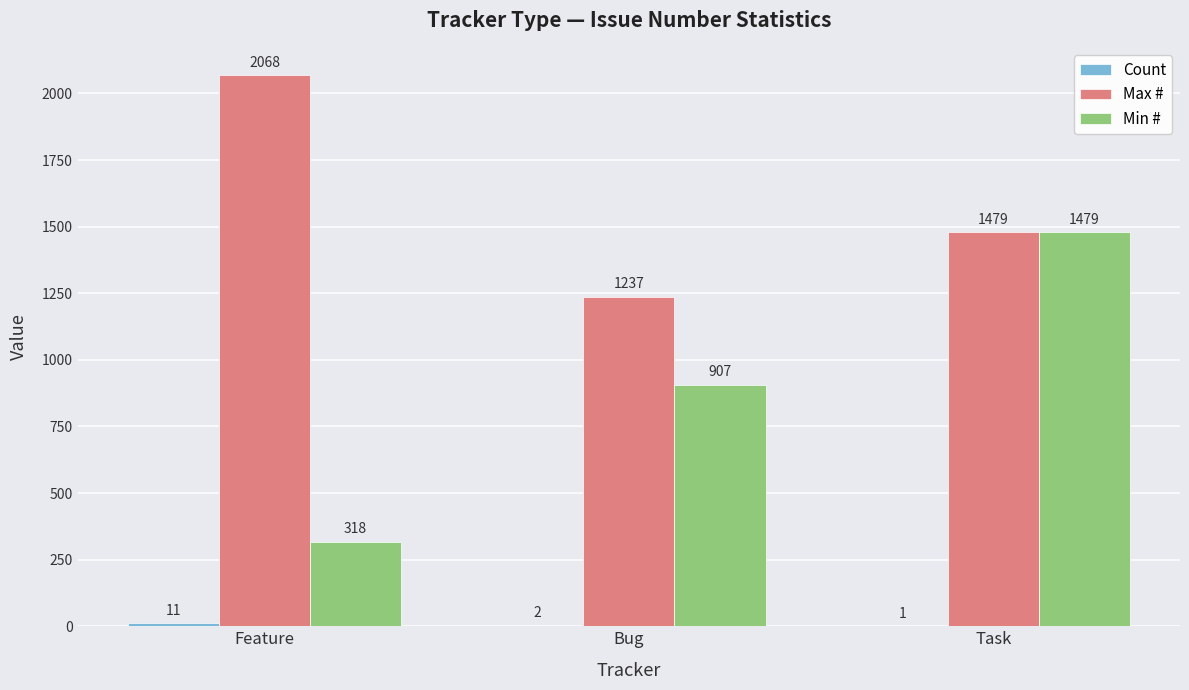

The Max # series shows 2434 at Task. True or false?

False